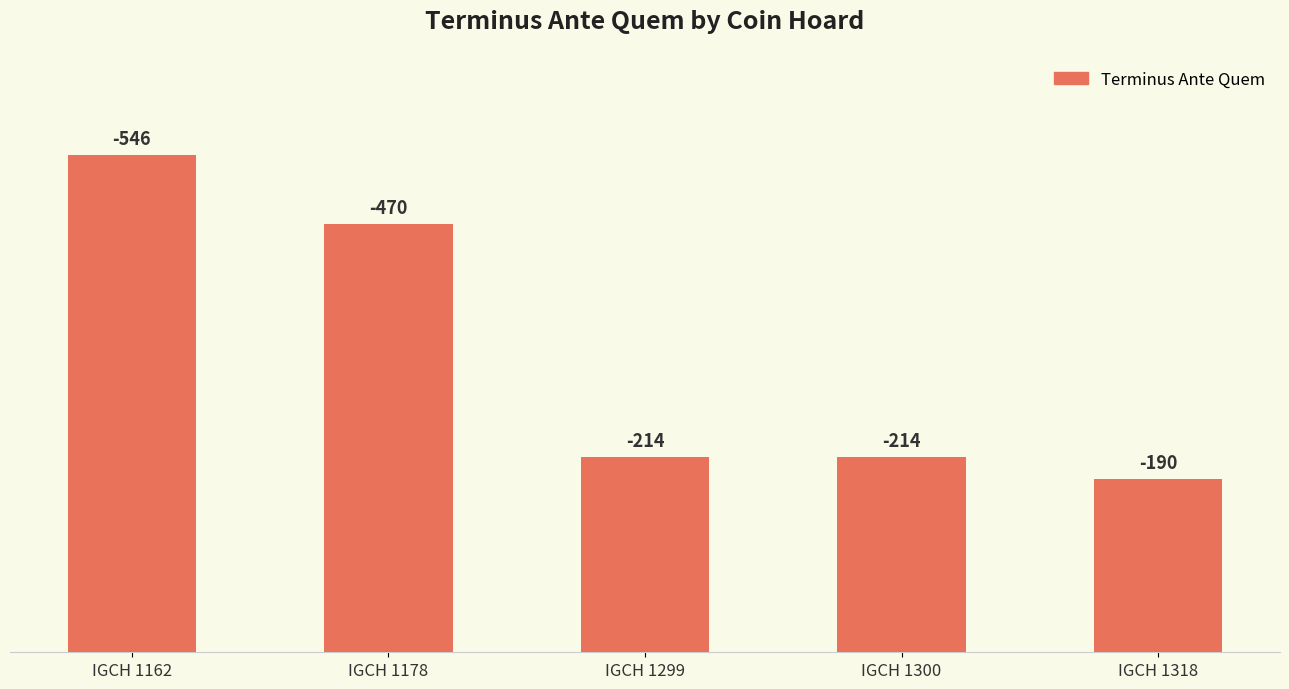

Which has a higher value, IGCH 1162 or IGCH 1178?

IGCH 1162